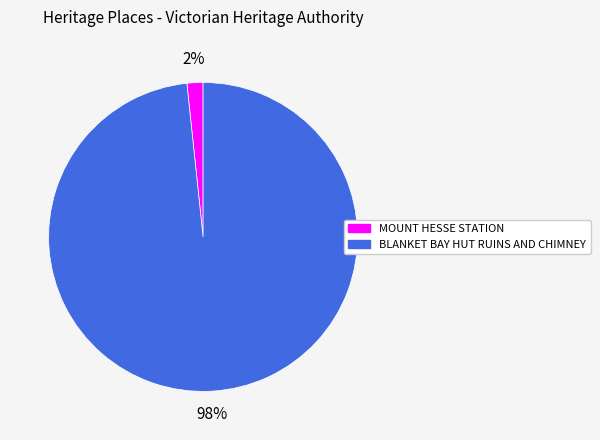

What is the largest slice in the pie chart?

BLANKET BAY HUT RUINS AND CHIMNEY